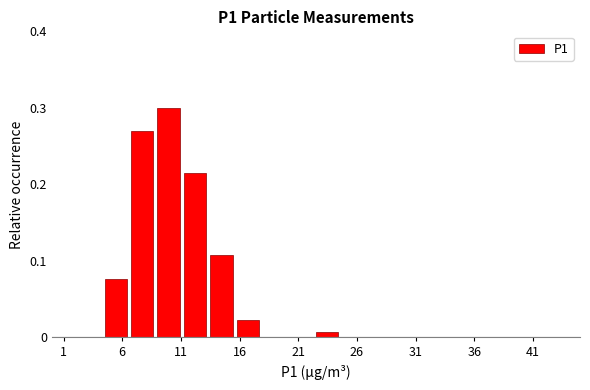

Over which range of the x-axis is the bar tallest?

9.00 to 11.25